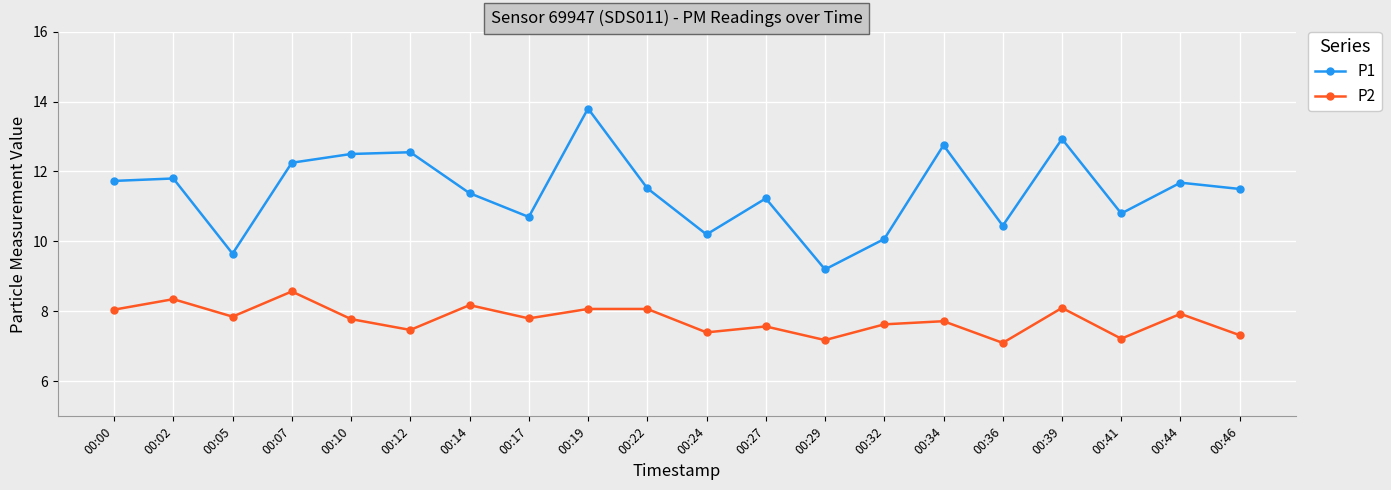

The P1 series shows 10.7 at 00:17. True or false?

True